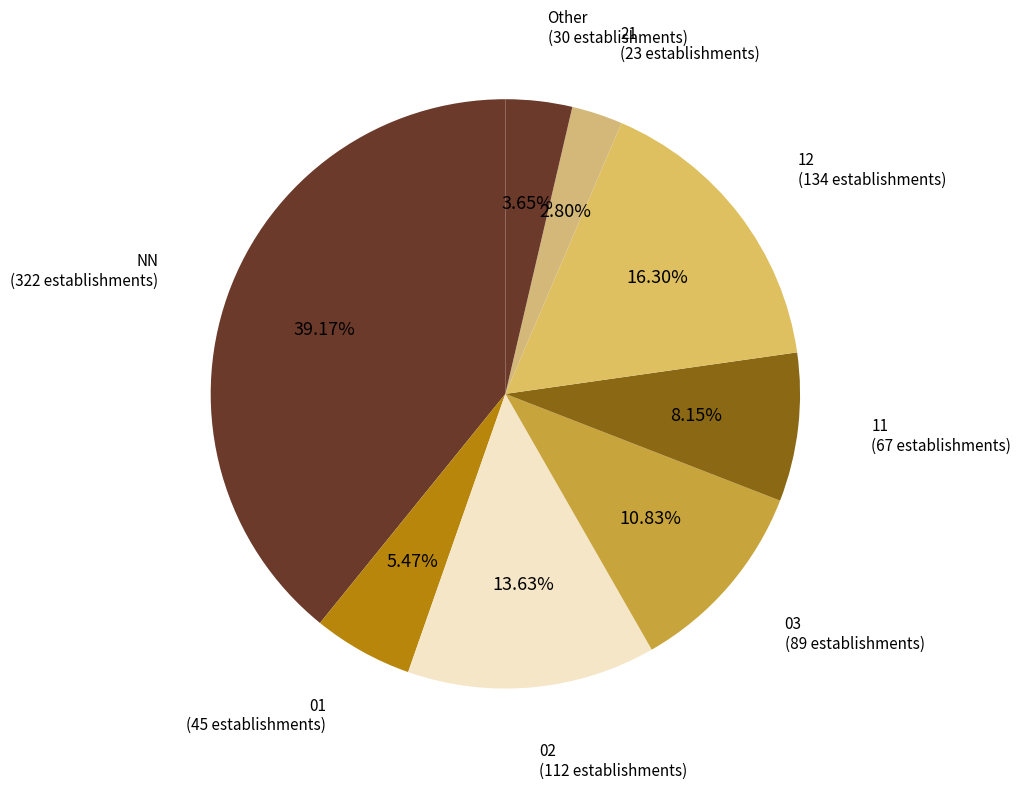

Count the number of slices in the pie.

8